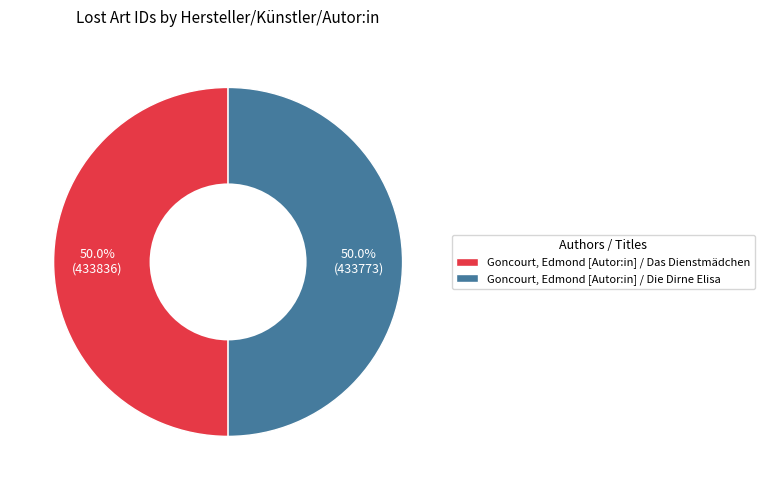

To the nearest percent, what portion does Goncourt, Edmond [Autor:in] / Die Dirne Elisa represent?

50%